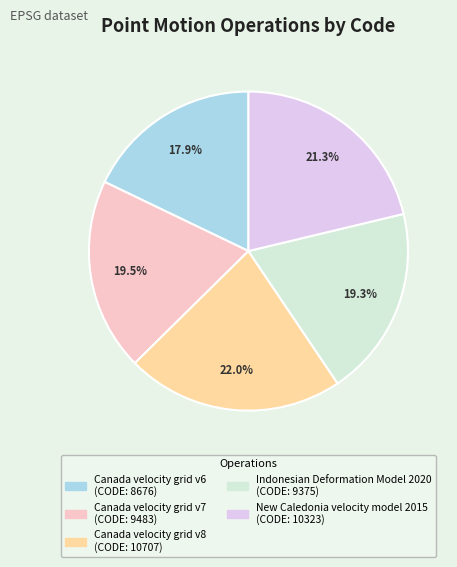

What portion of the pie excludes Canada velocity grid v7?

80.5%